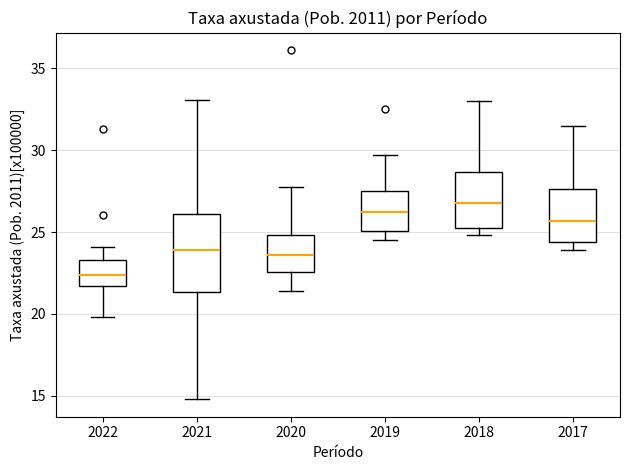

Reading left to right, transcribe this box plot: for each box, give where its median line is, the range the box spans, and where its two whiskers end, as read against the y-axis. The values are not printed on the chart, so give them approximately, as read against the axis.

2022: median 22.5, box 21.5 to 23.5, whiskers 20.0 to 24.0
2021: median 24.0, box 21.5 to 26.0, whiskers 15.0 to 33.0
2020: median 23.5, box 22.5 to 25.0, whiskers 21.5 to 28.0
2019: median 26.0, box 25.0 to 27.5, whiskers 24.5 to 29.5
2018: median 27.0, box 25.0 to 28.5, whiskers 25.0 (just below the box's lower edge) to 33.0
2017: median 25.5, box 24.5 to 27.5, whiskers 24.0 to 31.5